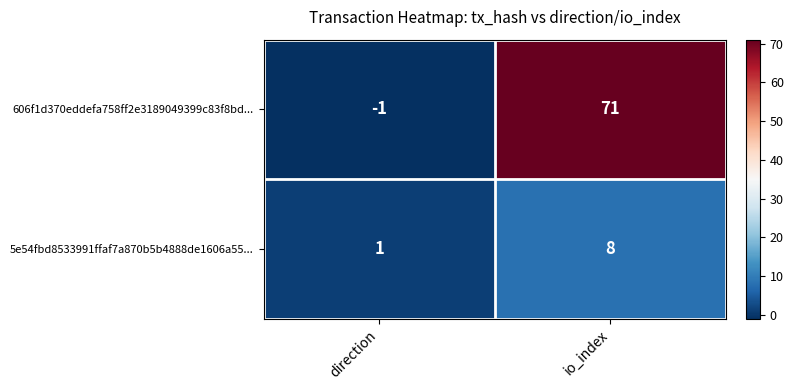

What is the minimum value shown in the chart?

-1